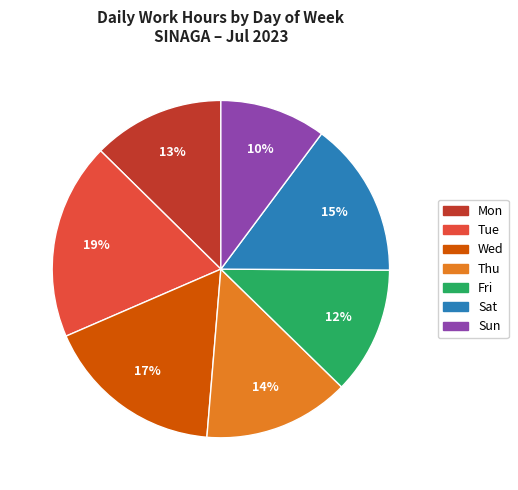

To the nearest percent, what is the average slice percentage?

14%